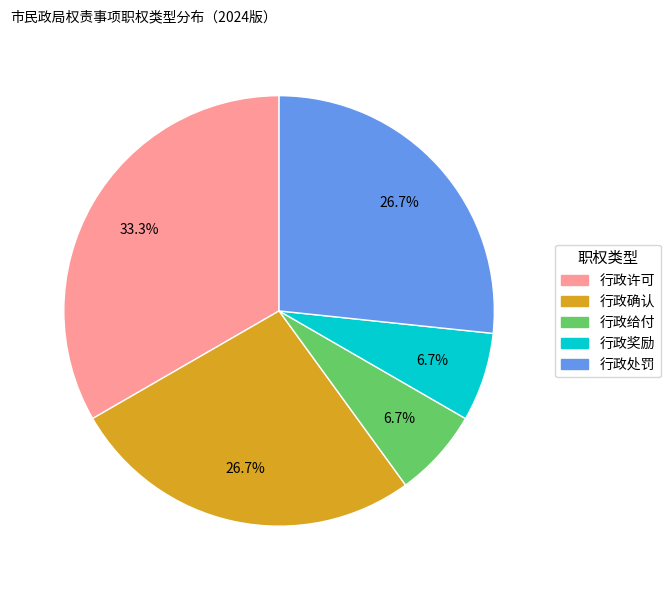

Is the sum of 行政确认 and 行政给付 greater than half?

No